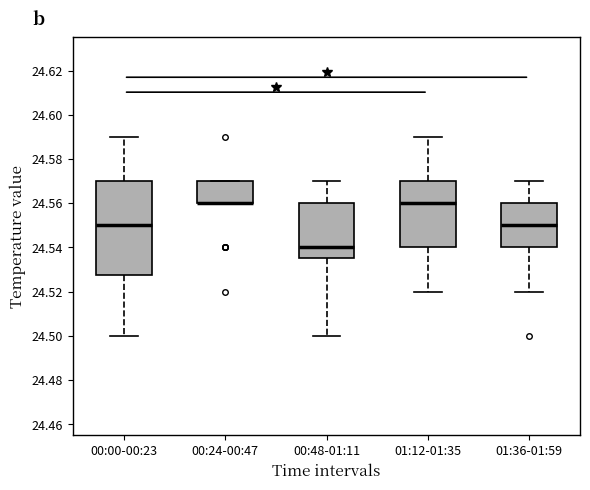

Reading left to right, read every box against the y-axis: the position of its median line, the range the box covers, and the ends of its whiskers. The values are not printed on the chart, so give them approximately, as read against the axis.

00:00-00:23: median 24.550, box 24.528 to 24.570, whiskers 24.500 to 24.590
00:24-00:47: median 24.560 (drawn on the box's lower edge), box 24.560 to 24.570, whiskers 24.560 to 24.570
00:48-01:11: median 24.540, box 24.536 to 24.560, whiskers 24.500 to 24.570
01:12-01:35: median 24.560, box 24.540 to 24.570, whiskers 24.520 to 24.590
01:36-01:59: median 24.550, box 24.540 to 24.560, whiskers 24.520 to 24.570